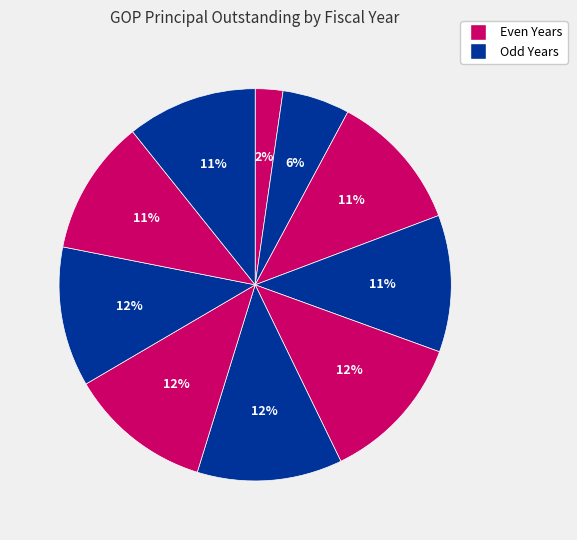

Count the number of slices in the pie.

10